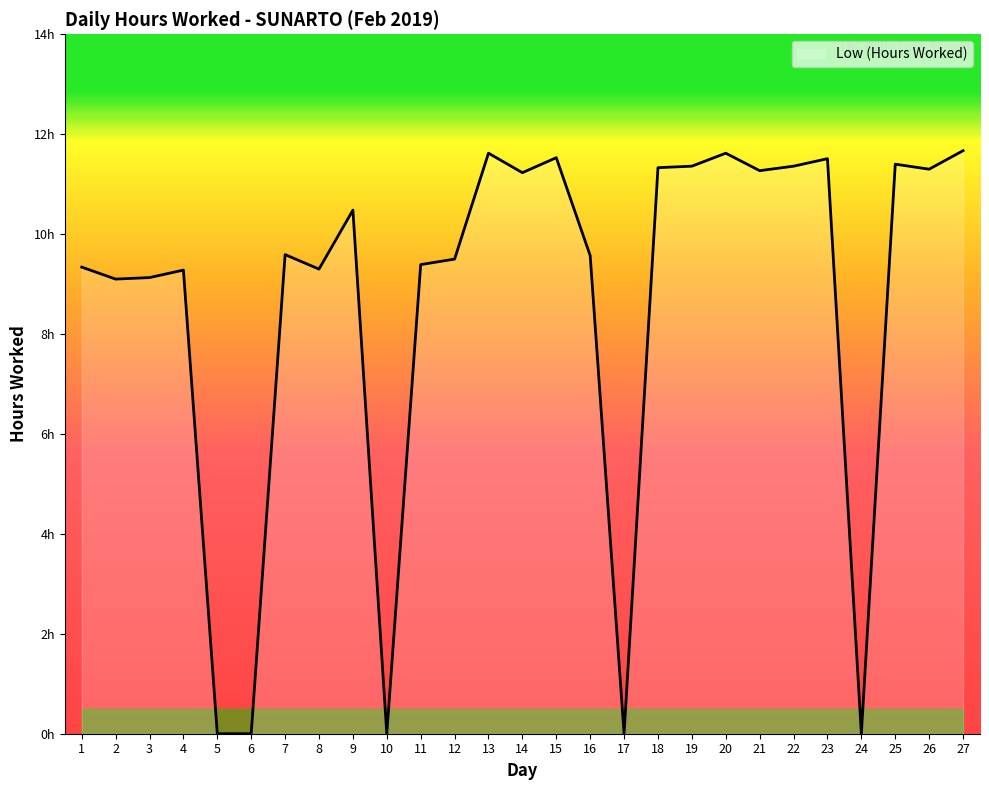

Rank the categories by value from highest to lowest.

27, 13, 20, 15, 23, 25, 19, 22, 18, 26, 21, 14, 9, 7, 16, 12, 11, 1, 8, 4, 3, 2, 5, 6, 10, 17, 24